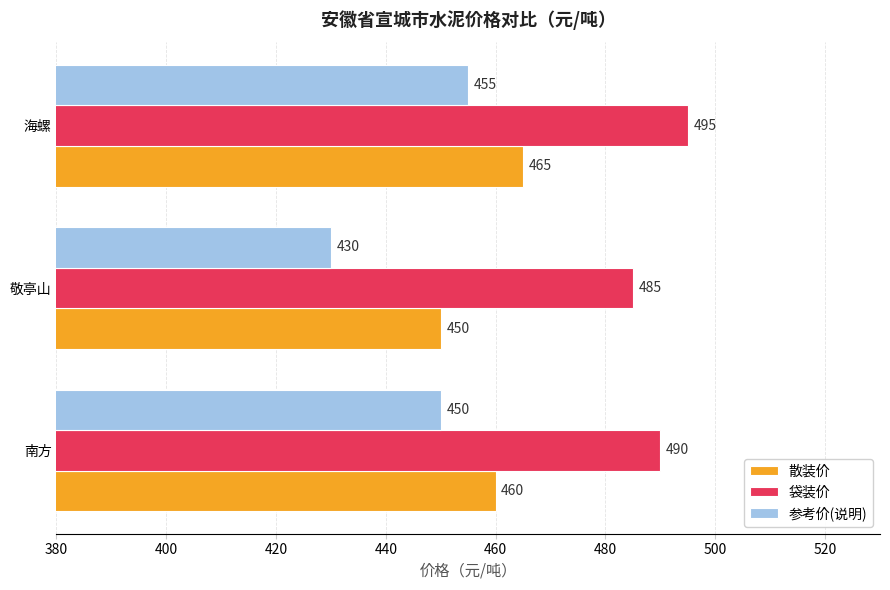

The value of 散装价 at 南方 is 746. True or false?

False